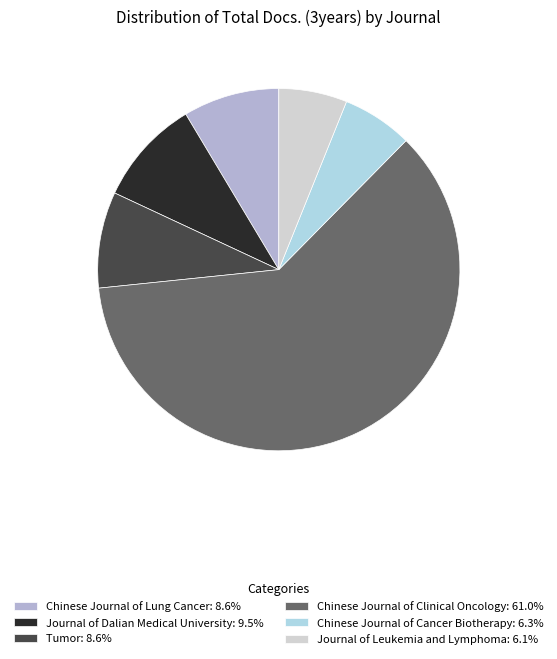

Is there any slice that represents more than half of the pie?

Yes